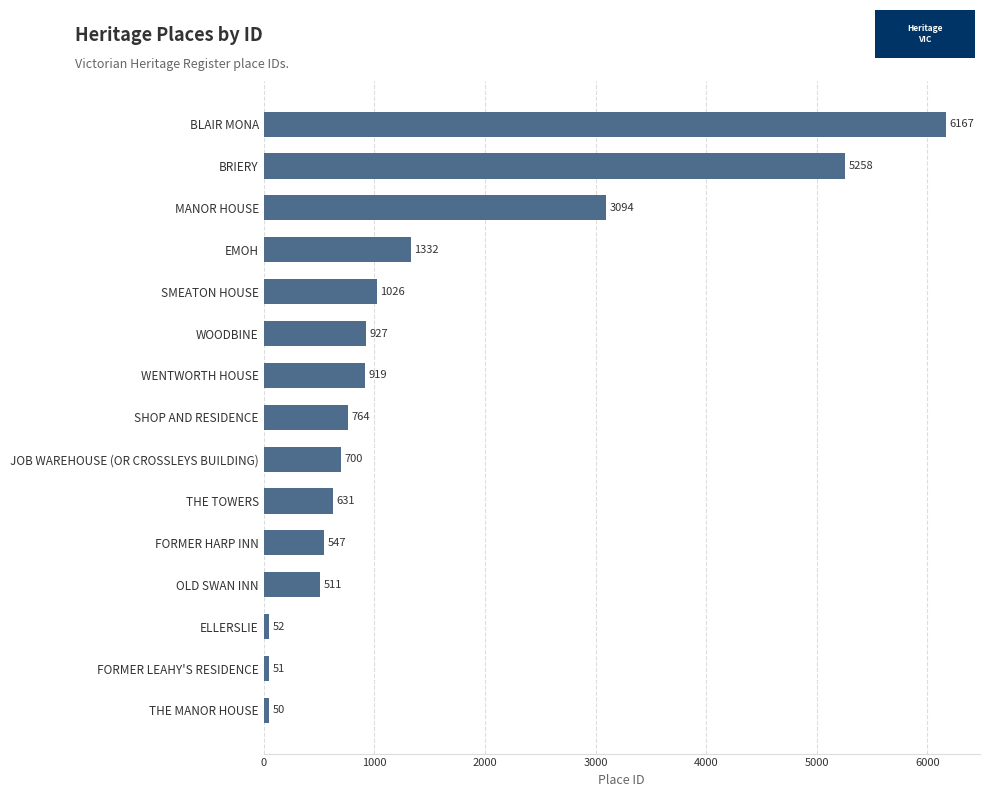

Which category has the lowest value across all series?

THE MANOR HOUSE